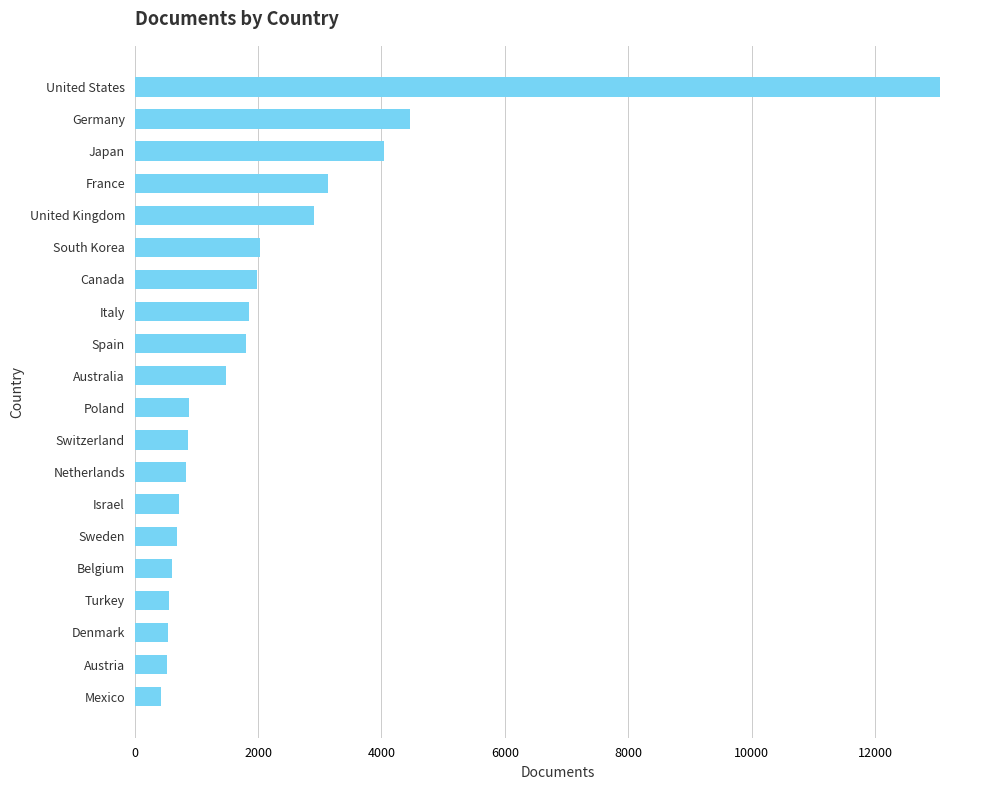

Which label corresponds to the largest value in the chart?

United States